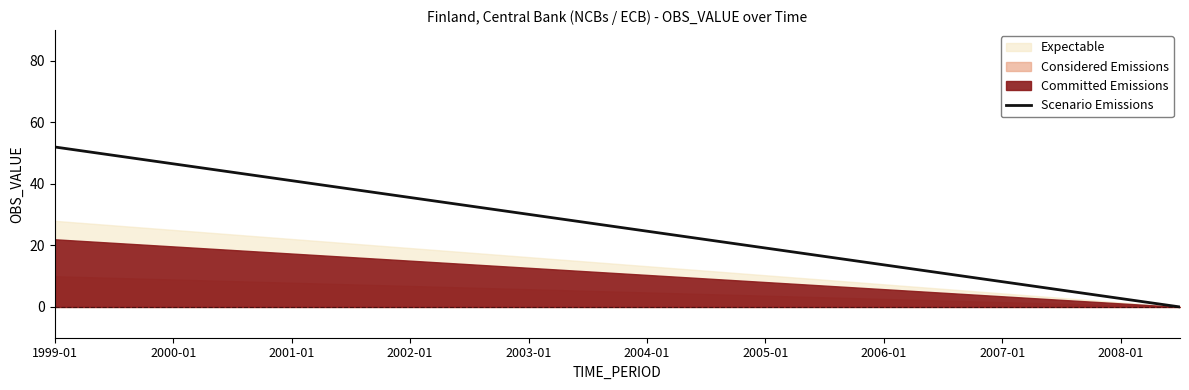

What is the maximum value for Scenario Emissions?

52.0